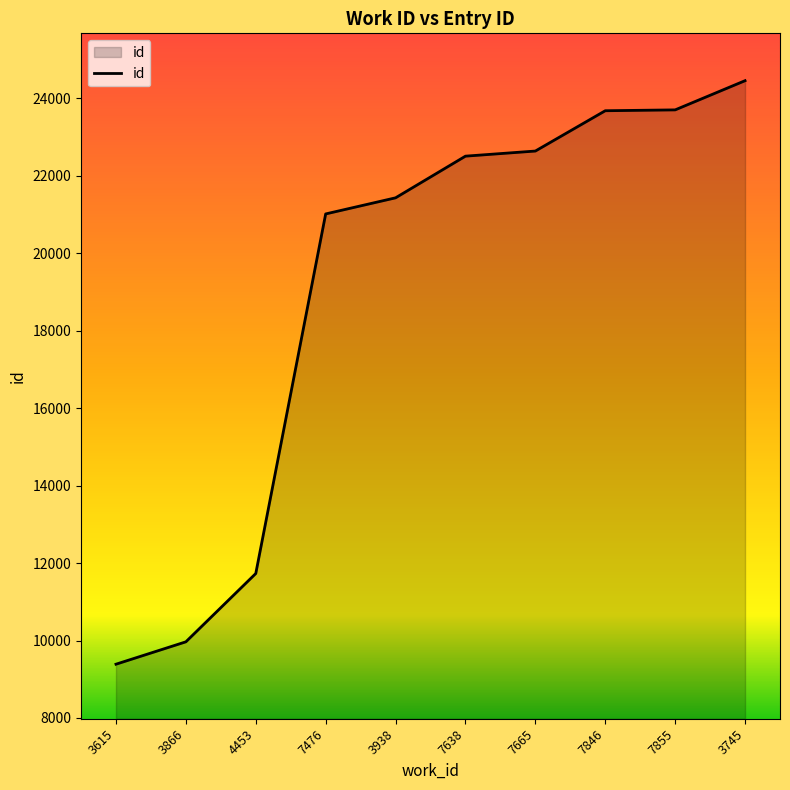

What is the smallest value displayed?

9388